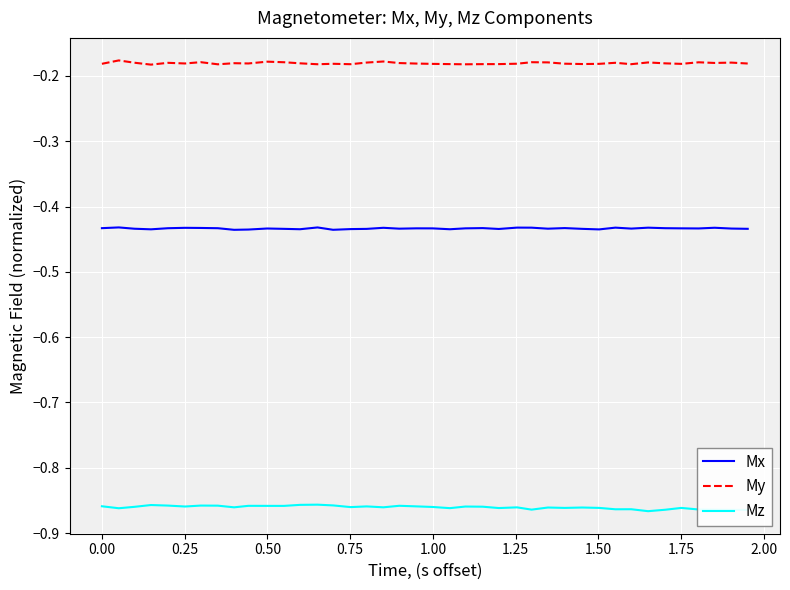

True or false: Mz and Mx intersect in this chart.

False